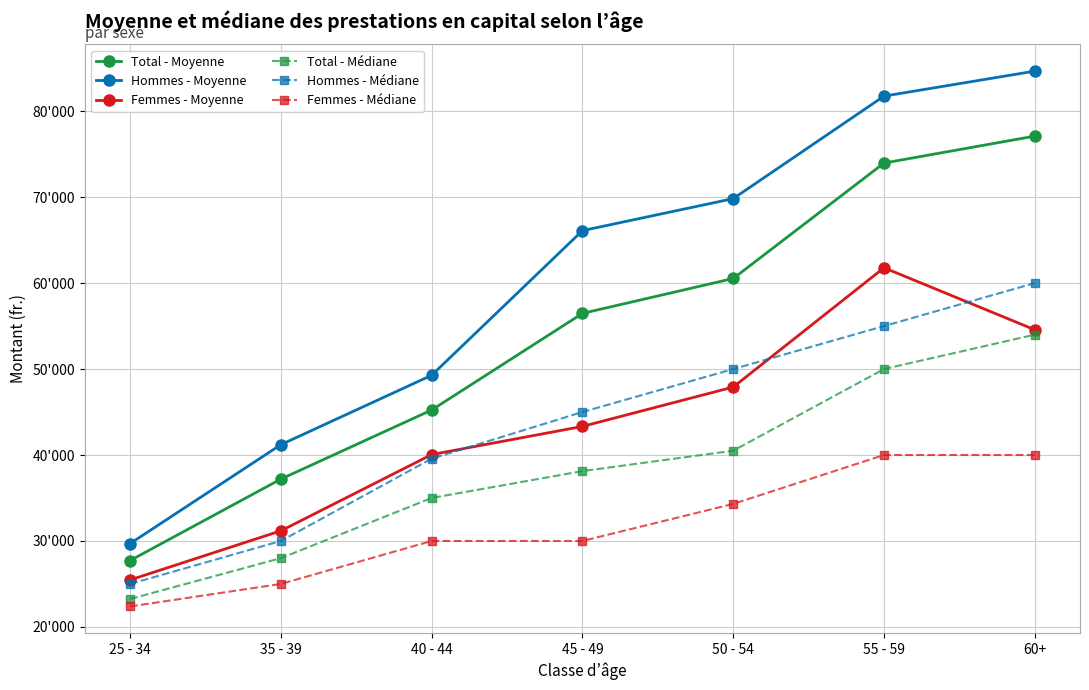

Reading right to left, what are all the values shown in this chart?

Total - Moyenne: 60+=77100.9	55 - 59=73966.3	50 - 54=60534.8	45 - 49=56474.8	40 - 44=45234.7	35 - 39=37200.3	25 - 34=27724.1
Hommes - Moyenne: 60+=84659.6	55 - 59=81752.6	50 - 54=69826.6	45 - 49=66103.7	40 - 44=49279.4	35 - 39=41205.2	25 - 34=29699.0
Femmes - Moyenne: 60+=54570.7	55 - 59=61784.9	50 - 54=47903.8	45 - 49=43326.2	40 - 44=40051.4	35 - 39=31181.1	25 - 34=25466.2
Total - Médiane: 60+=54000.0	55 - 59=50000.0	50 - 54=40500.0	45 - 49=38126.0	40 - 44=35000.0	35 - 39=28000.0	25 - 34=23252.5
Hommes - Médiane: 60+=60000.0	55 - 59=55000.0	50 - 54=50000.0	45 - 49=45000.0	40 - 44=39579.0	35 - 39=30000.0	25 - 34=25000.0
Femmes - Médiane: 60+=40000.0	55 - 59=40000.0	50 - 54=34309.0	45 - 49=30000.0	40 - 44=30000.0	35 - 39=25000.0	25 - 34=22379.5